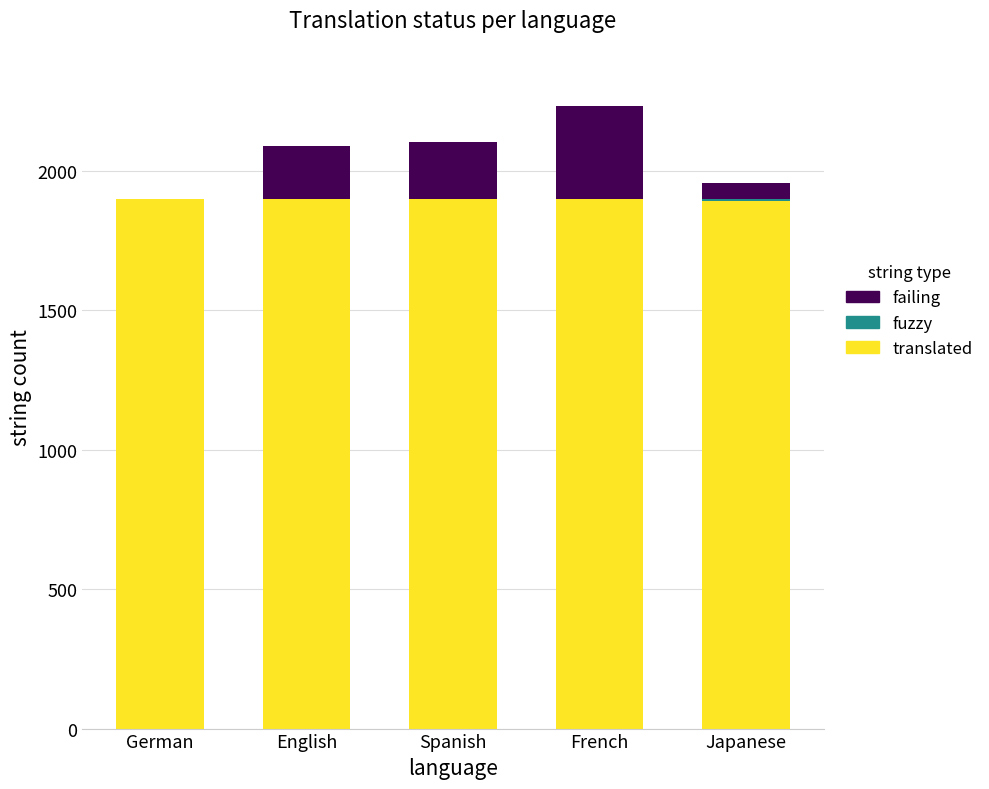

What is the total value across all series at French?

2233